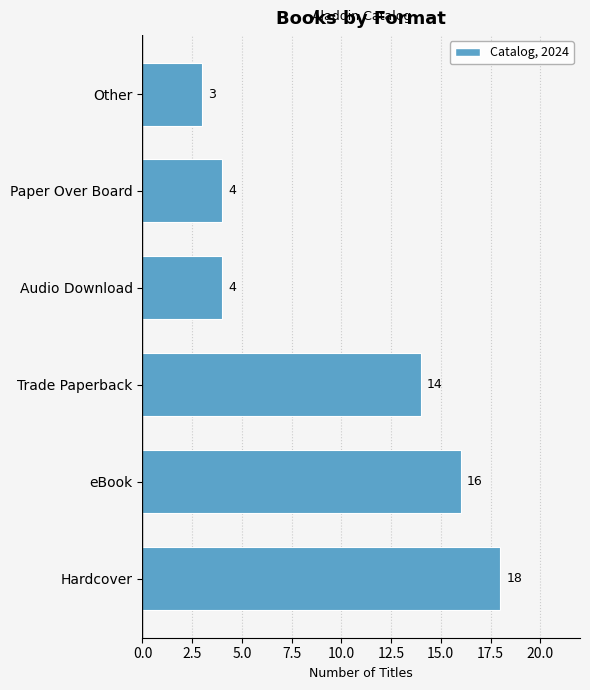

Does the chart contain stacked bars?

No